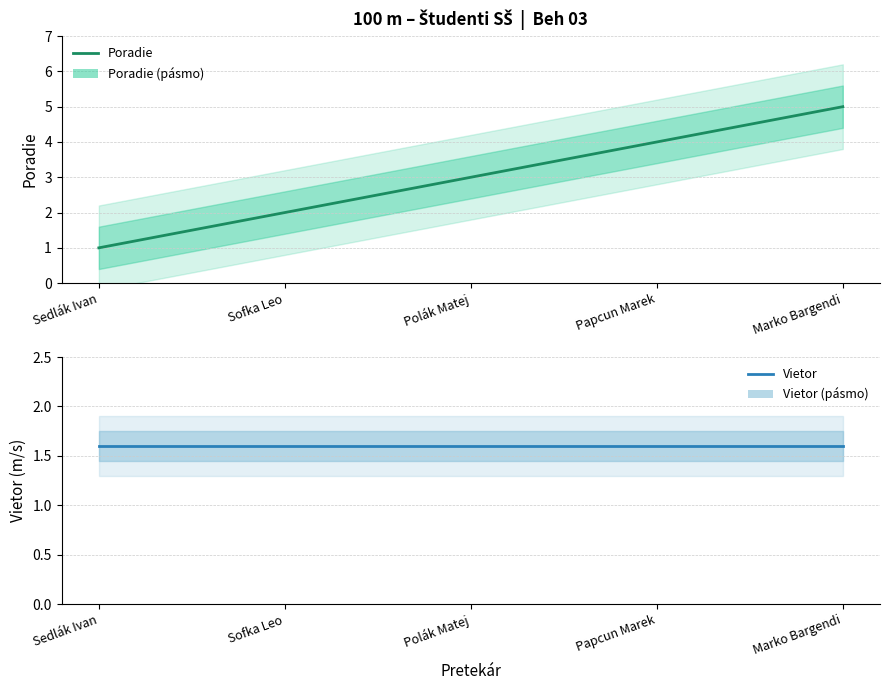

What is the sum of all Poradie values?

15.0